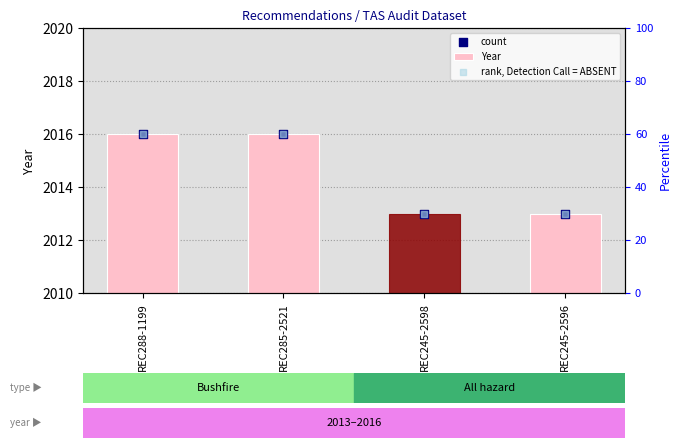

Which series has the largest Y range (max minus min)?

rank, Detection Call = ABSENT